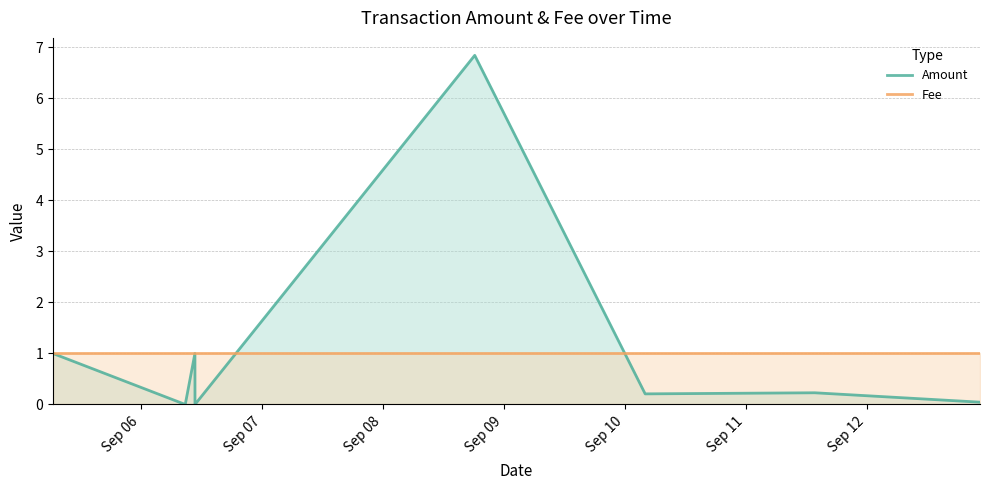

What is the greatest value displayed?

6.8